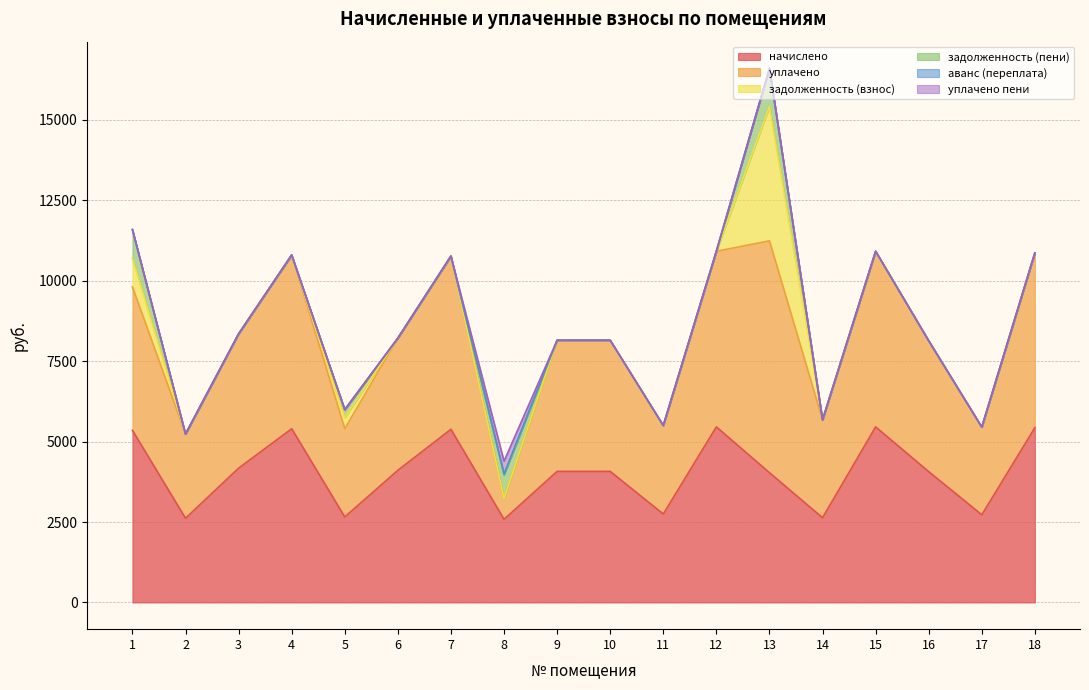

How many data points does each series have?

18